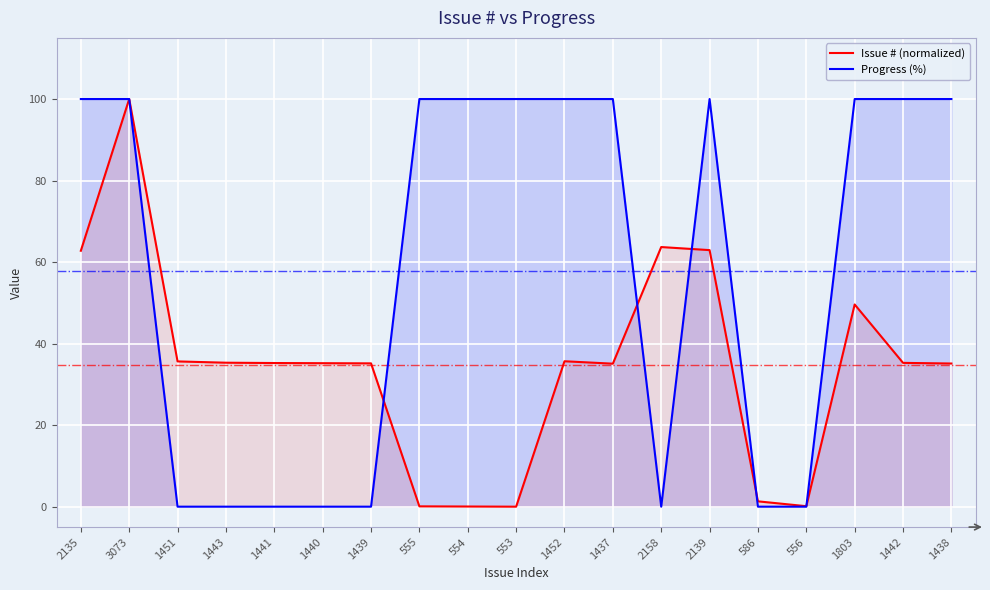

Rank the series at 1439 from lowest to highest value.

Progress (%), Issue # (normalized)